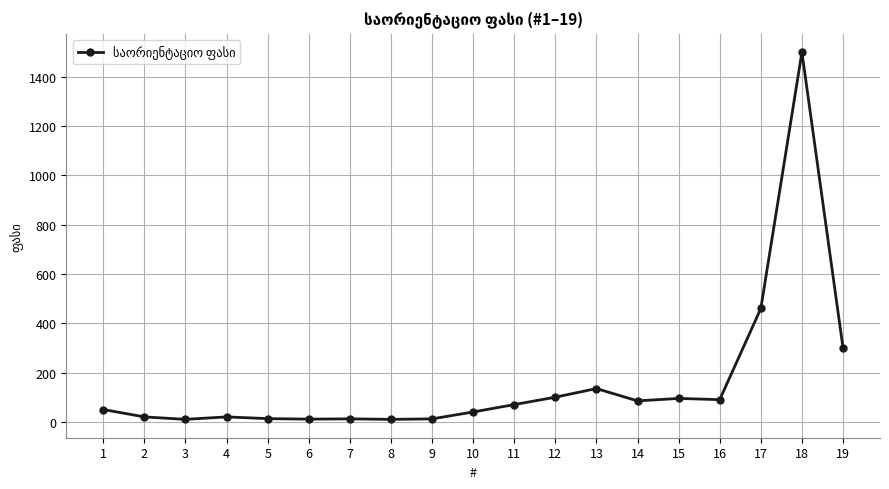

What is the maximum value shown in the chart?

1500